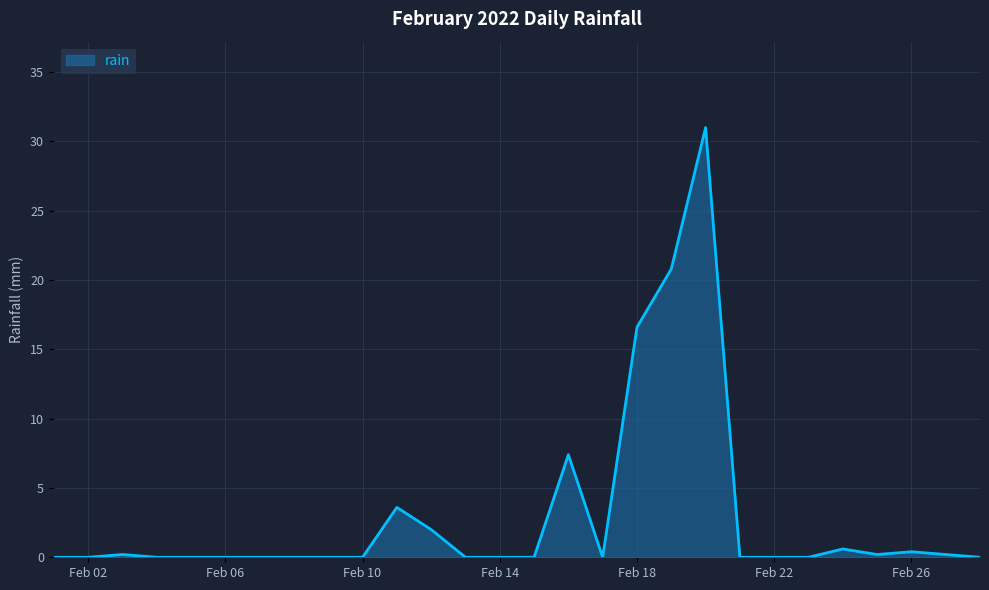

What is the average value?

3.0